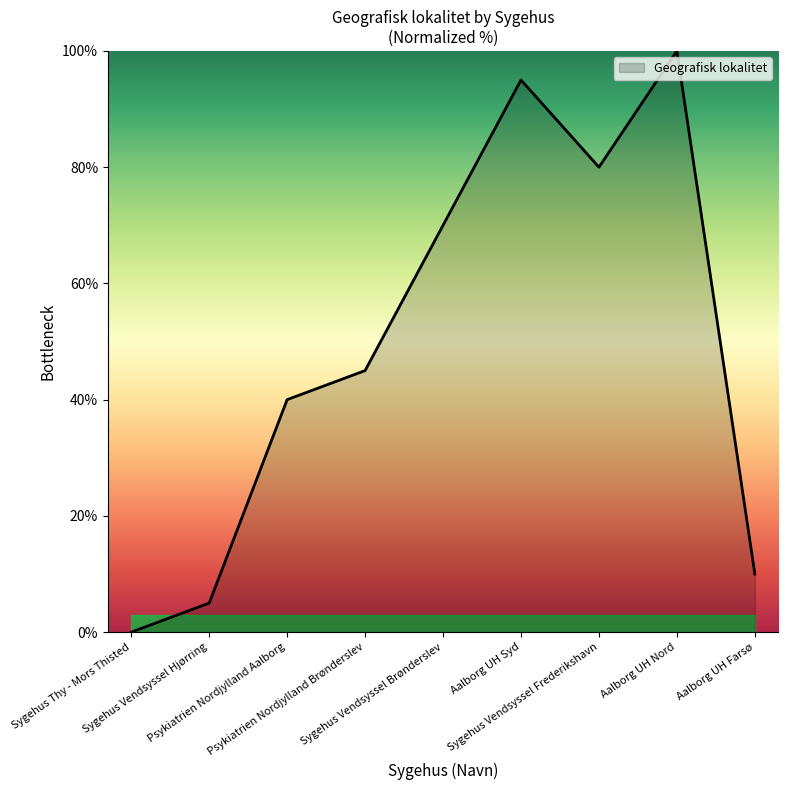

List the labels in order of value, largest first.

Aalborg UH Nord, Aalborg UH Syd, Sygehus Vendsyssel Frederikshavn, Sygehus Vendsyssel Brønderslev, Psykiatrien Nordjylland Brønderslev, Psykiatrien Nordjylland Aalborg, Aalborg UH Farsø, Sygehus Vendsyssel Hjørring, Sygehus Thy - Mors Thisted